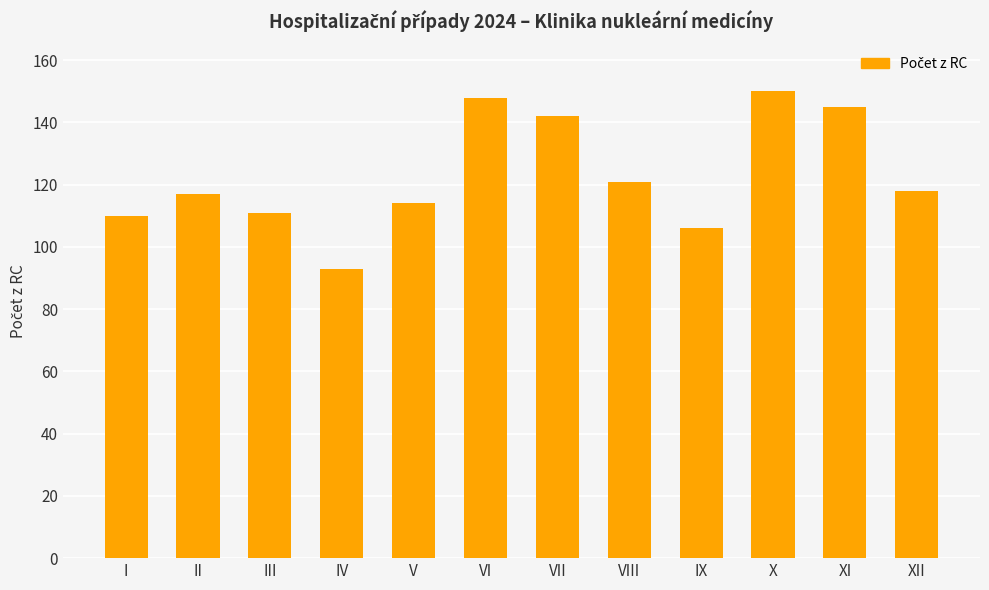

The value at II is 181. True or false?

False